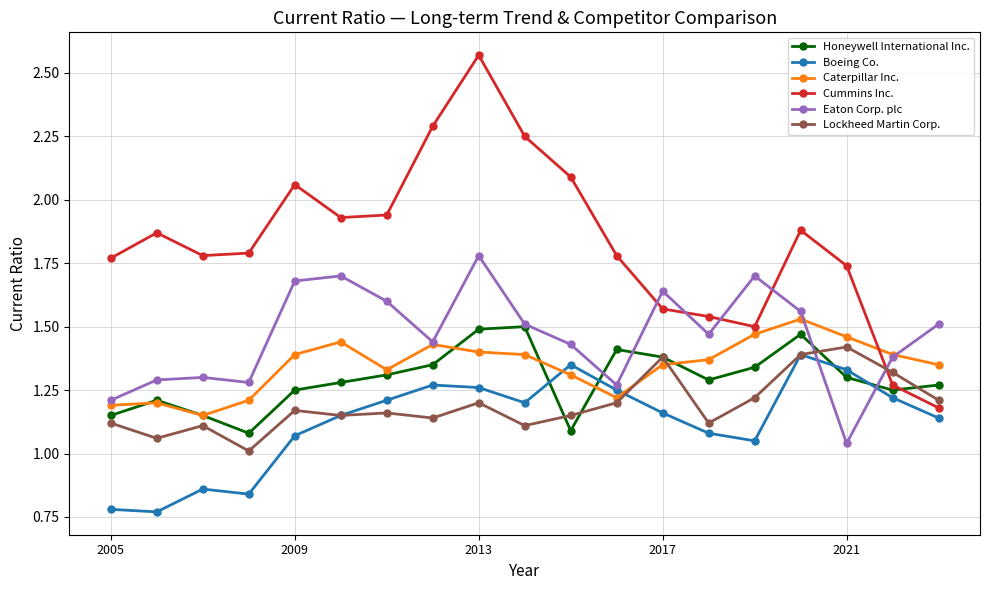

After their last crossing, which series has the higher values: Honeywell International Inc. or Boeing Co.?

Honeywell International Inc.